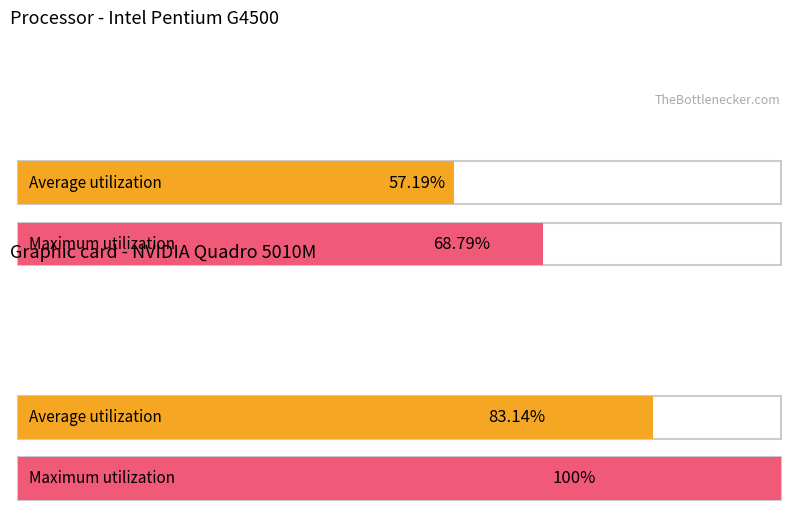

How many data points does each series have?

2